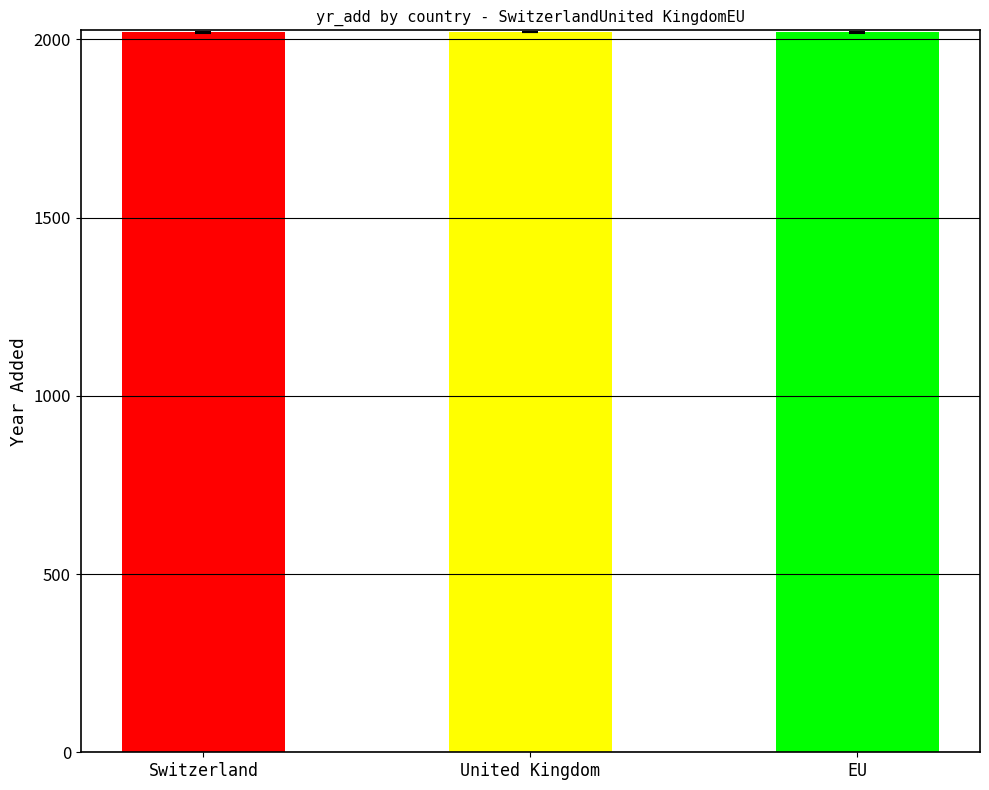

True or false: the data shows 2019 at EU.

True